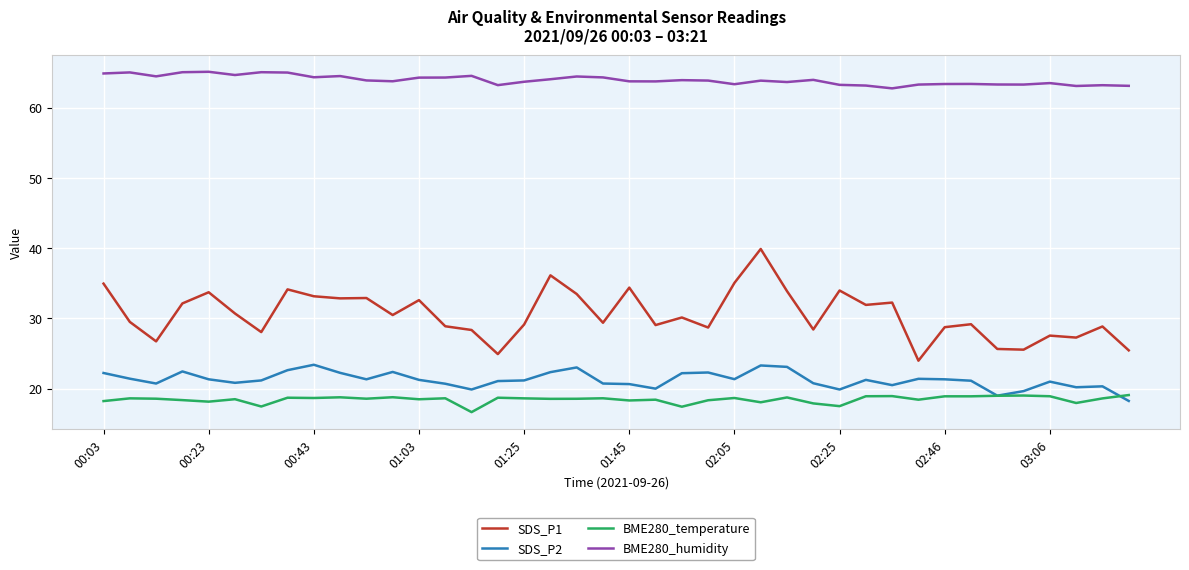

List the series in order of their peak value, highest first.

BME280_humidity, SDS_P1, SDS_P2, BME280_temperature